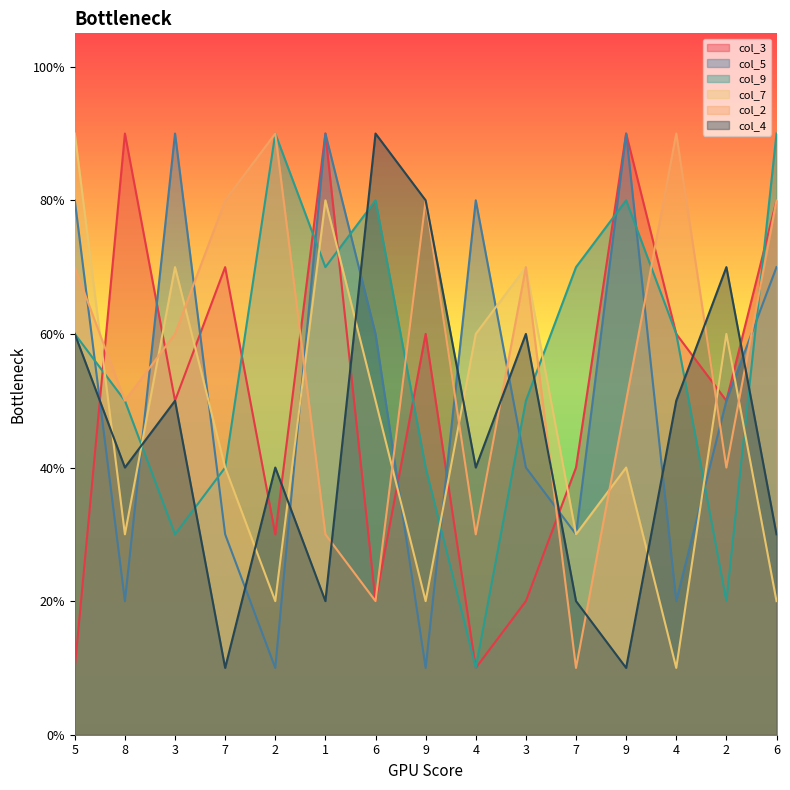

How many categories are shown in the chart?

15